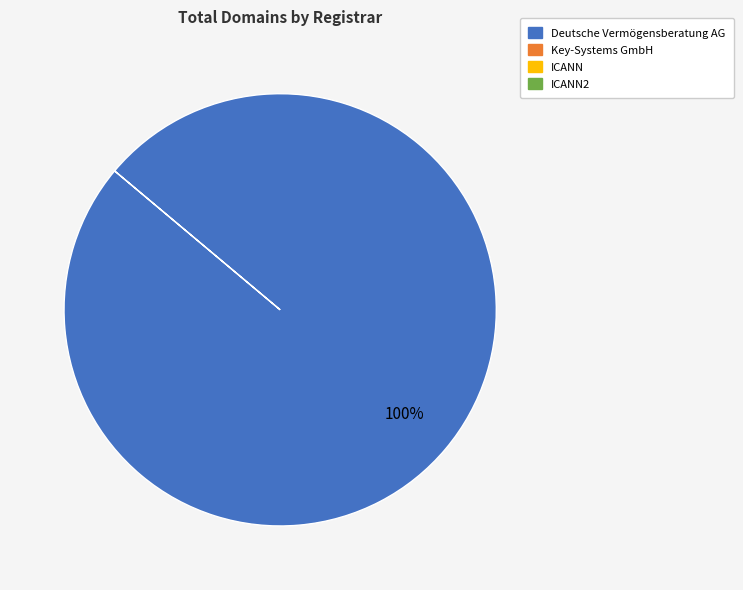

Is there a majority slice in this chart?

Yes